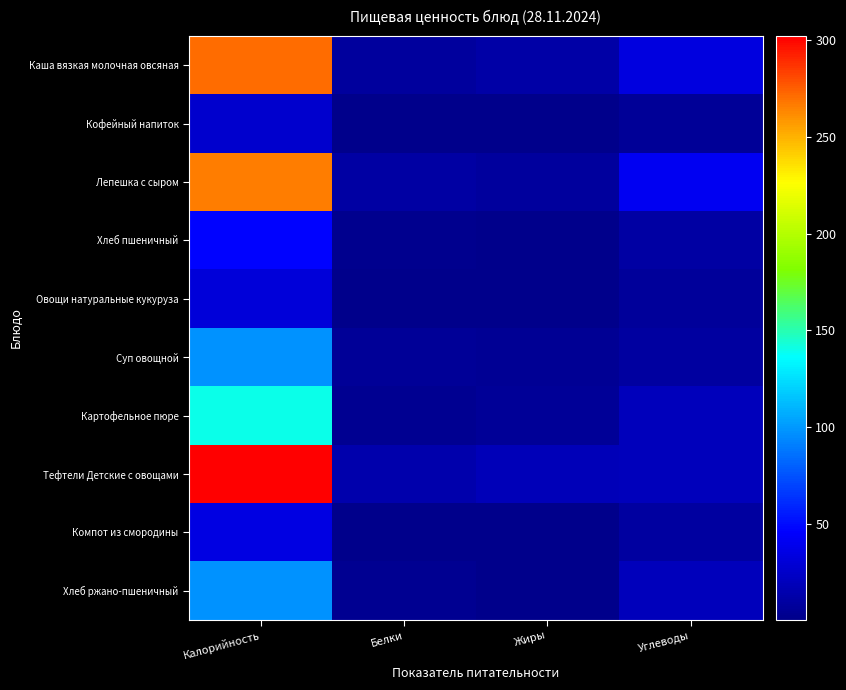

Reading right to left, transcribe all the data shown in this chart.

Каша вязкая молочная овсяная: Углеводы=33.7	Жиры=11.6	Белки=7.9	Калорийность=270.6
Кофейный напиток: Углеводы=5.6	Жиры=0.3	Белки=0.5	Калорийность=26.7
Лепешка с сыром: Углеводы=40.8	Жиры=7.2	Белки=9.6	Калорийность=266.2
Хлеб пшеничный: Углеводы=9.8	Жиры=0.2	Белки=1.5	Калорийность=46.9
Овощи натуральные кукуруза: Углеводы=6.1	Жиры=0.2	Белки=1.2	Калорийность=31.3
Суп овощной: Углеводы=9.0	Жиры=4.5	Белки=5.2	Калорийность=97.3
Картофельное пюре: Углеводы=19.8	Жиры=5.3	Белки=3.1	Калорийность=139.4
Тефтели Детские с овощами: Углеводы=19.6	Жиры=18.6	Белки=14.1	Калорийность=302.3
Компот из смородины: Углеводы=8.4	Жиры=0.1	Белки=0.3	Калорийность=35.5
Хлеб ржано-пшеничный: Углеводы=19.8	Жиры=0.6	Белки=3.3	Калорийность=97.8